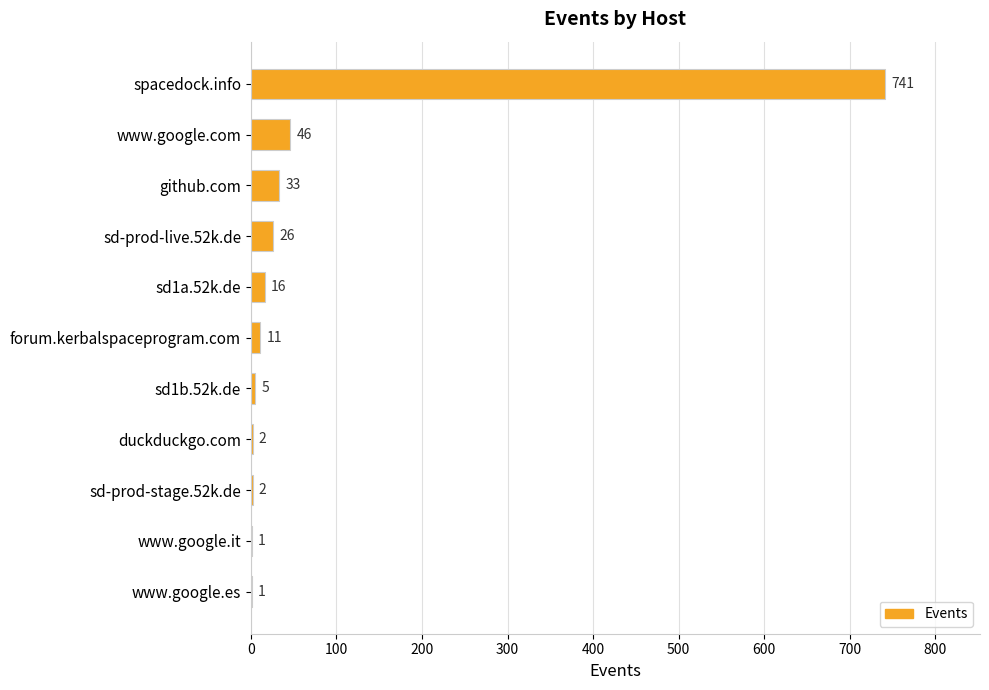

True or false: the data shows 16 at sd1a.52k.de.

True